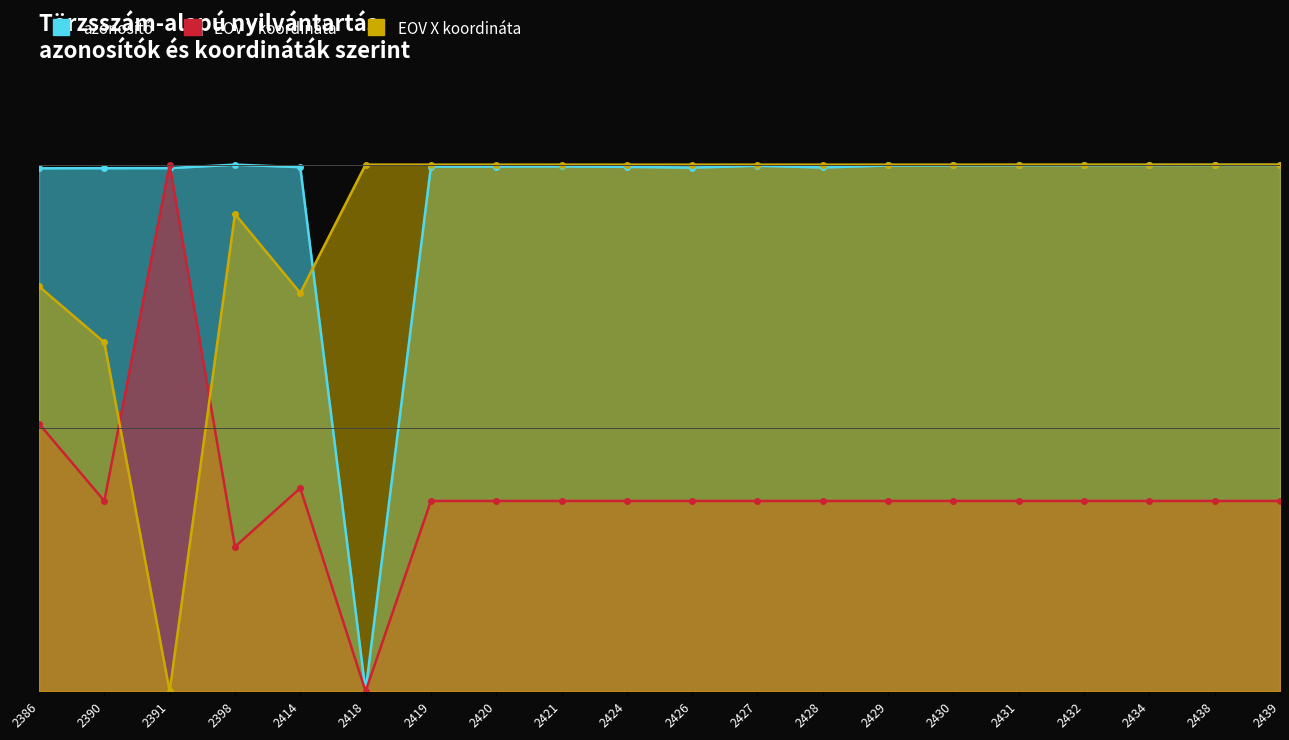

True or false: azonosító and EOV Y koordináta intersect in this chart.

True